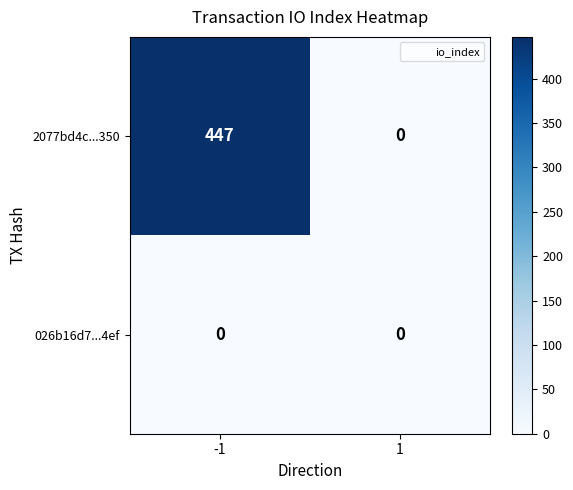

What is the total value across all series at -1?

447